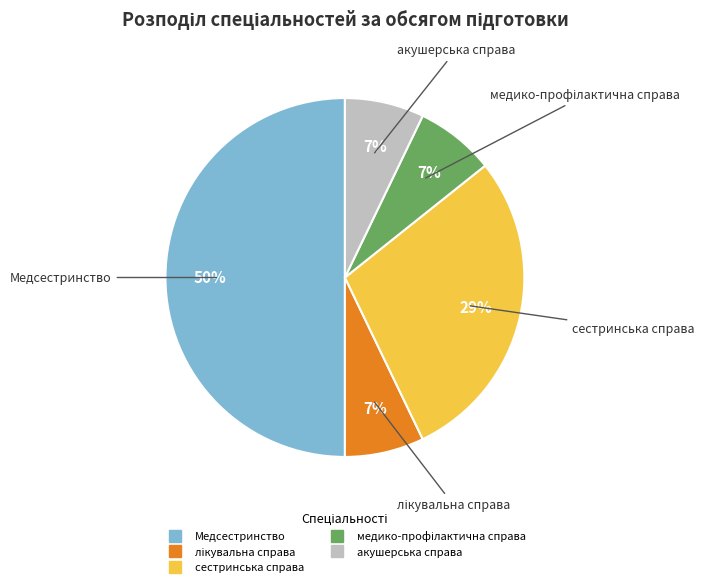

To the nearest percent, what is the average slice percentage?

20%